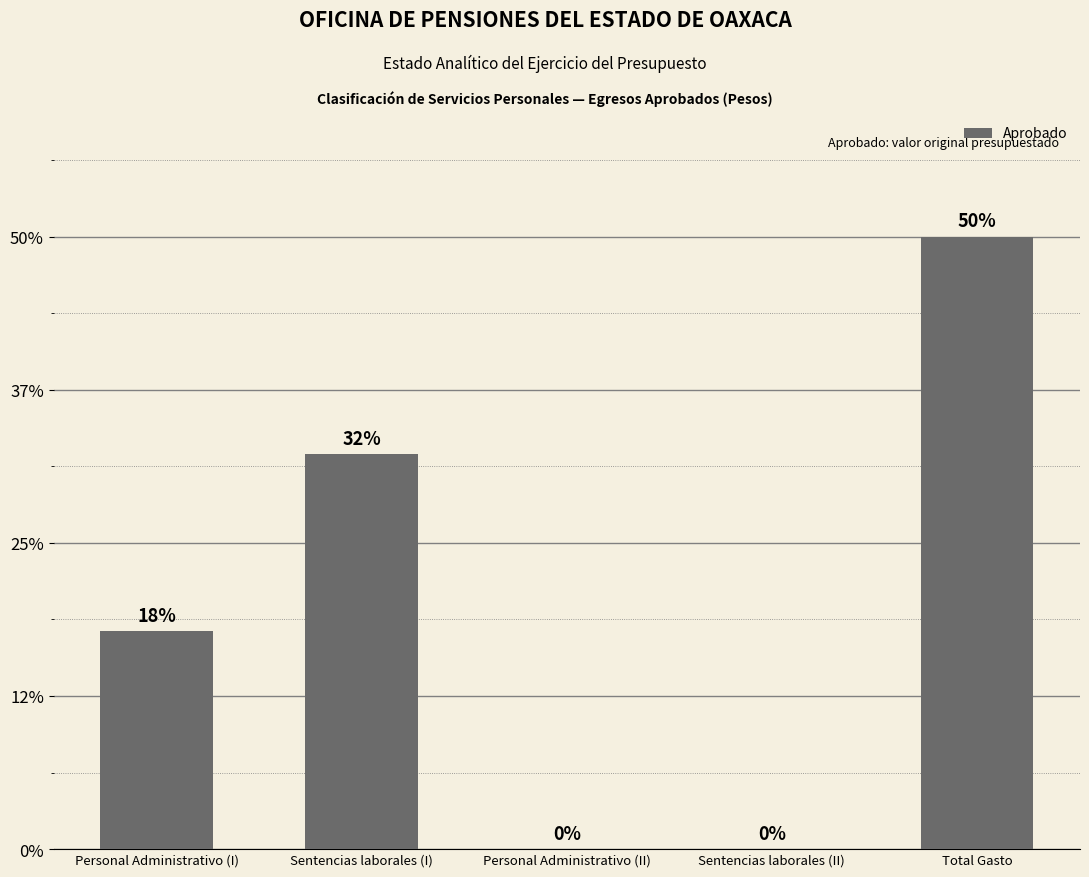

Are the bars horizontal?

No